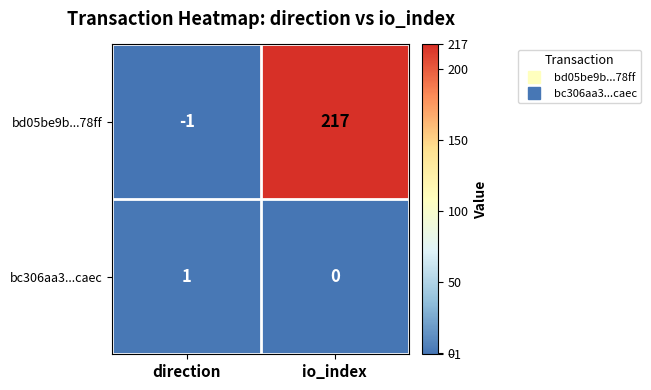

Reading right to left, transcribe all the data shown in this chart.

bd05be9b...78ff: io_index=217	direction=-1
bc306aa3...caec: io_index=0	direction=1